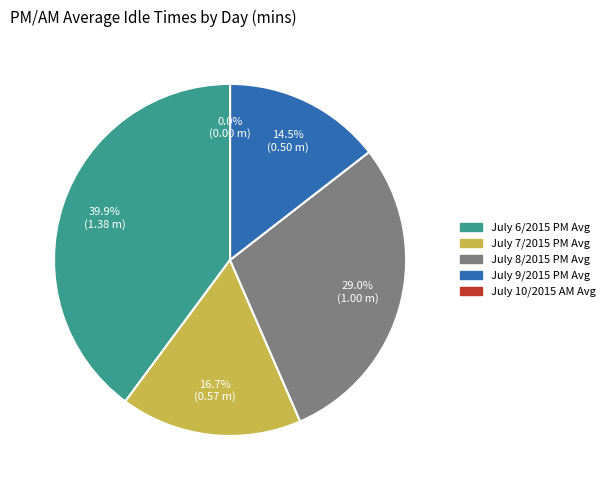

Which category has the smallest portion of the pie?

July 10/2015 AM Avg